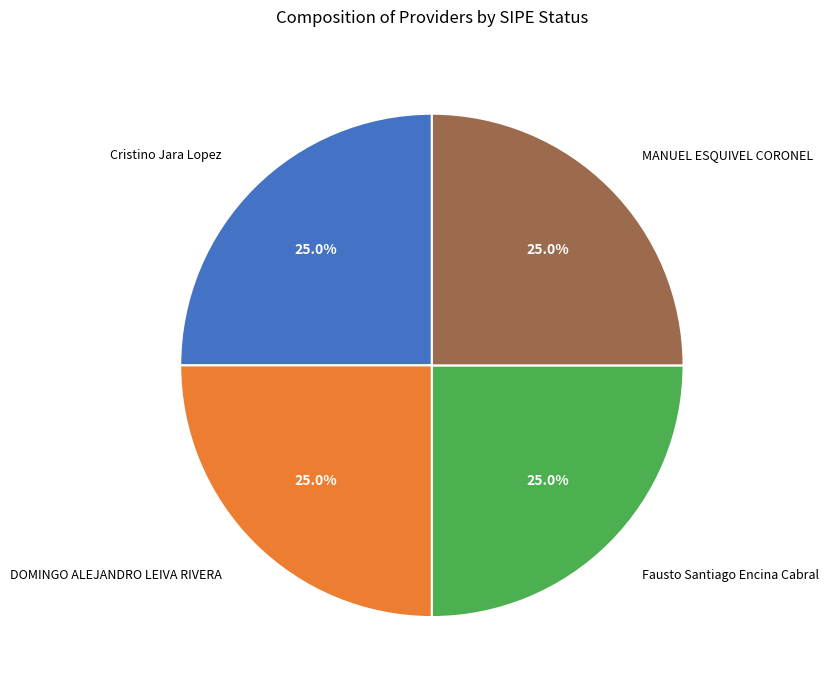

What percentage do Cristino Jara Lopez and Fausto Santiago Encina Cabral together represent?

50.0%